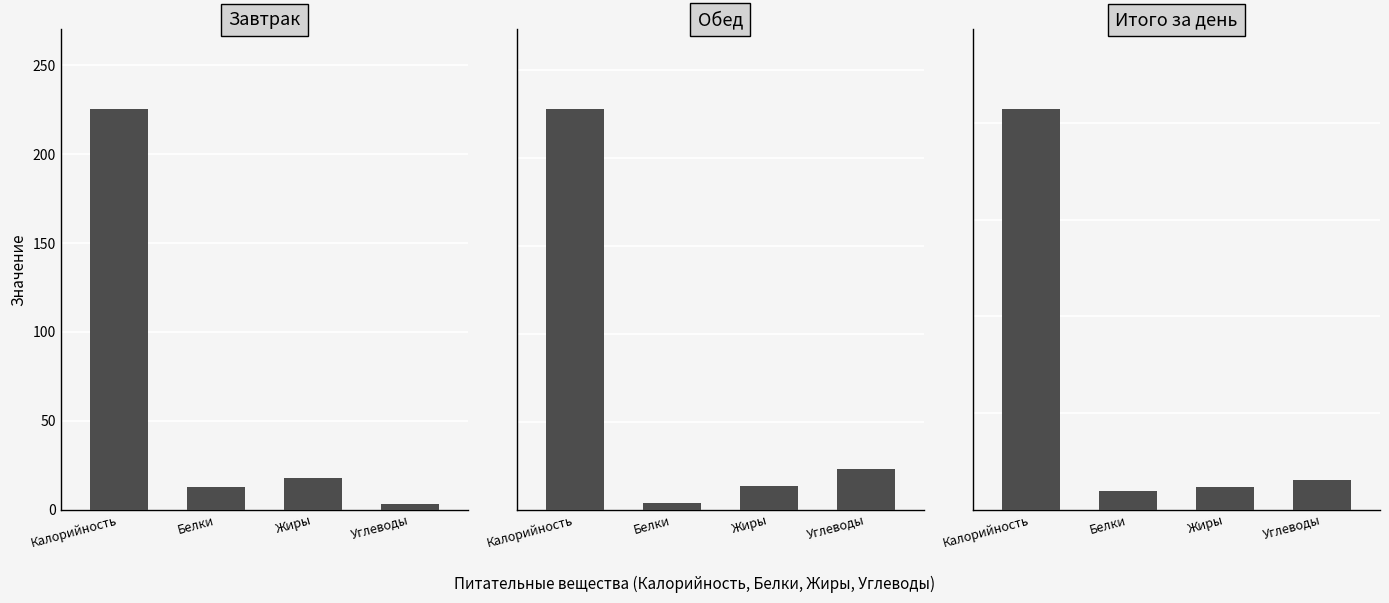

What is the average value of the Завтрак series?

64.9